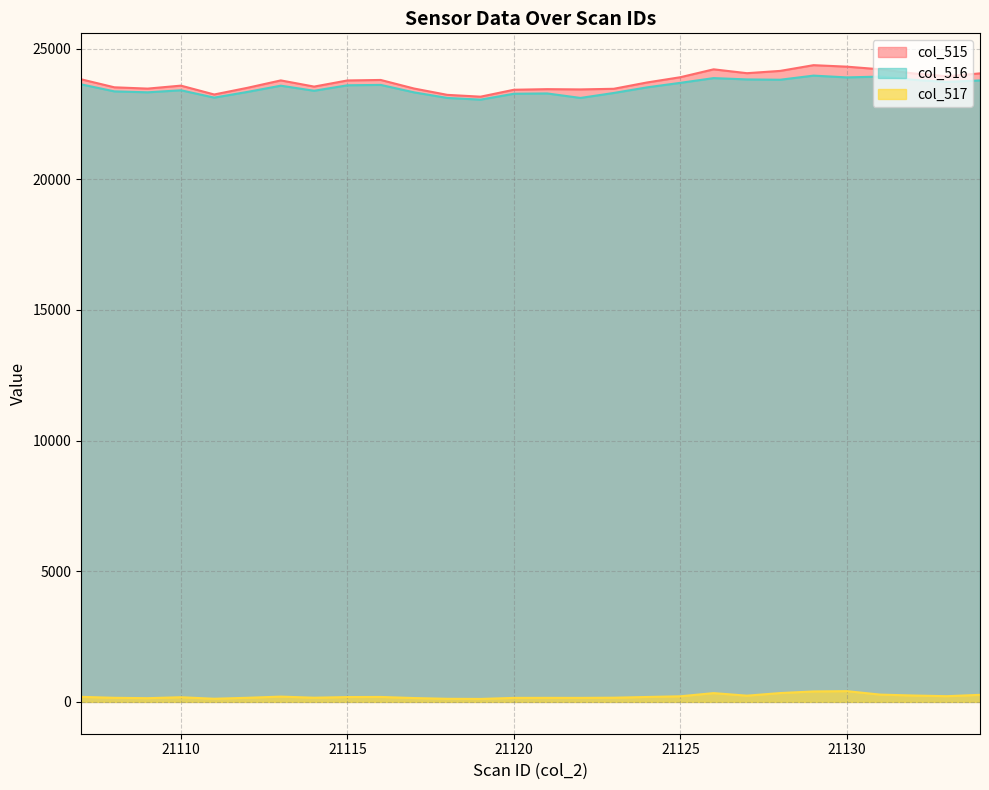

What is the minimum value shown in the chart?

113